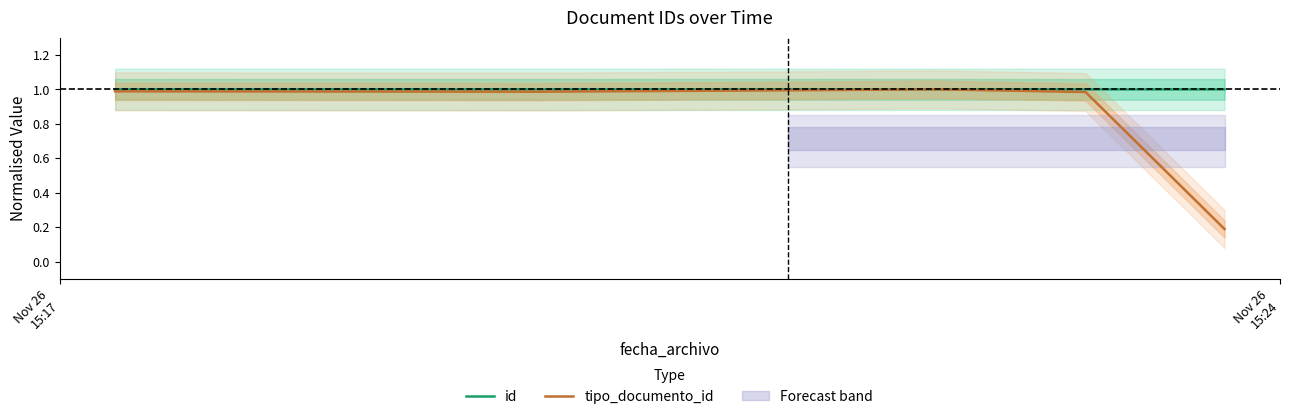

How many series are shown in this chart?

2